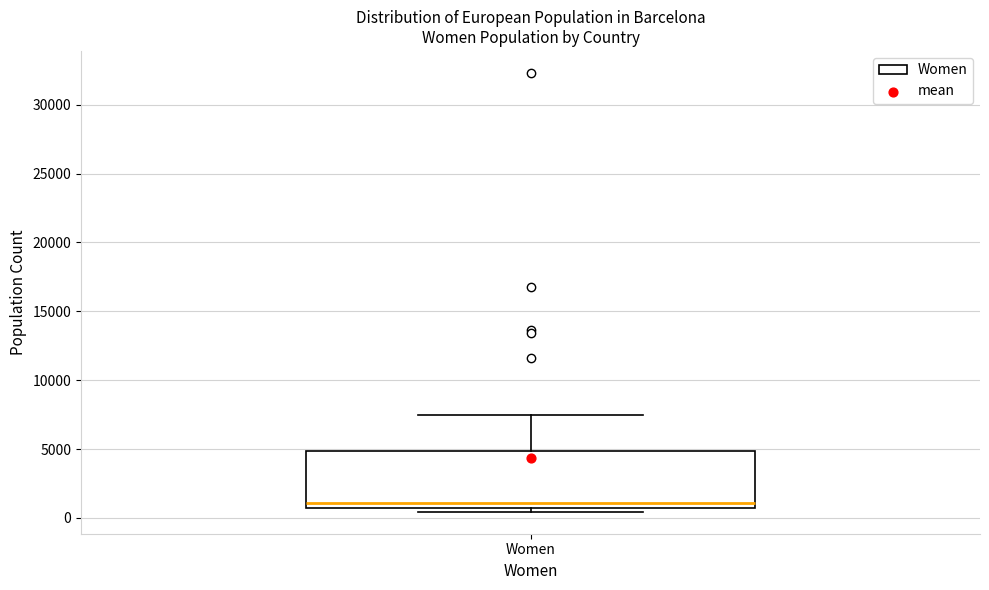

Where is the lower edge of the box for Women on the y-axis? The values are not printed on the chart, so give them approximately, as read against the axis.

500